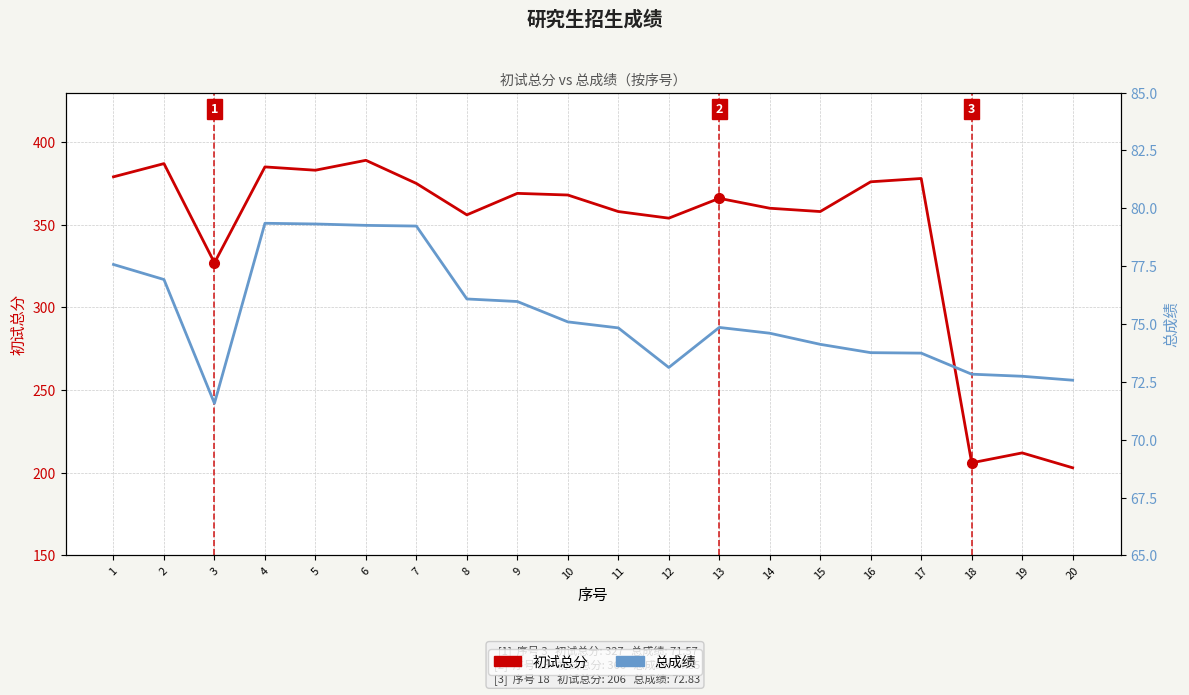

Which has a higher value, 17 or 10?

17